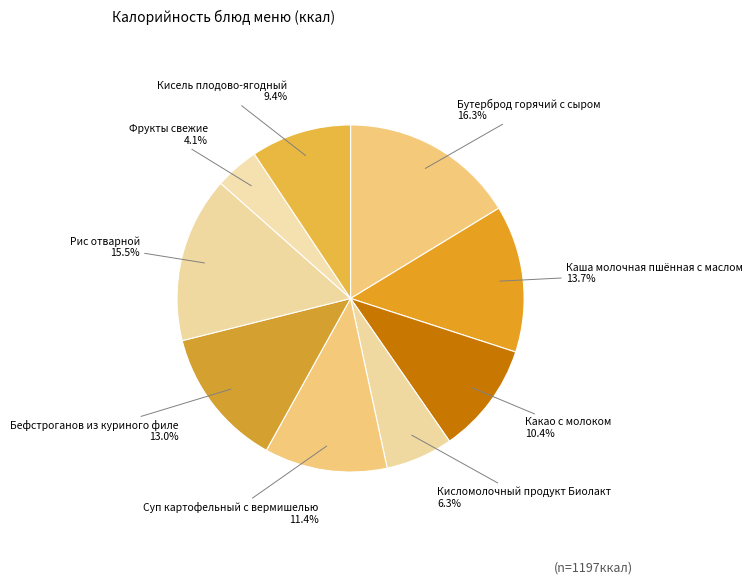

Does Бефстроганов из куриного филе represent more than half of the total?

No